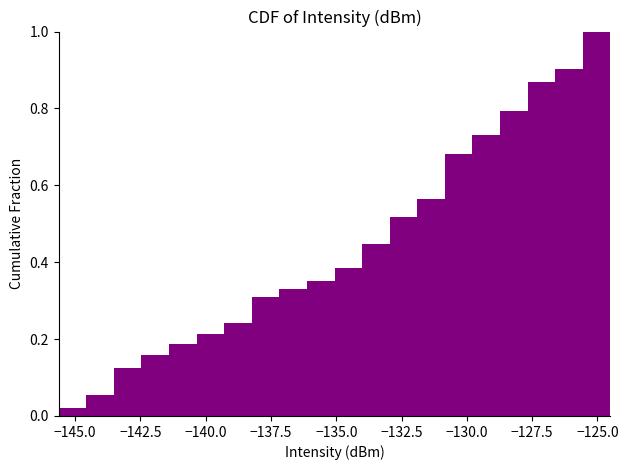

Read against the x-axis, roughly where is the centre of the tallest bar?

-125.0